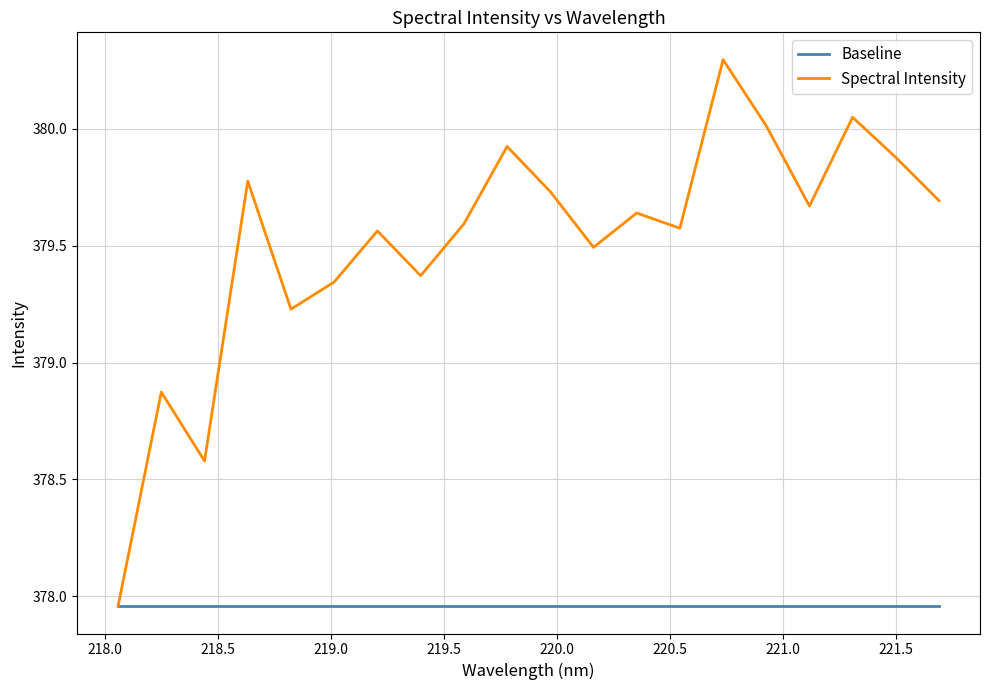

What is the maximum value shown in the chart?

380.3